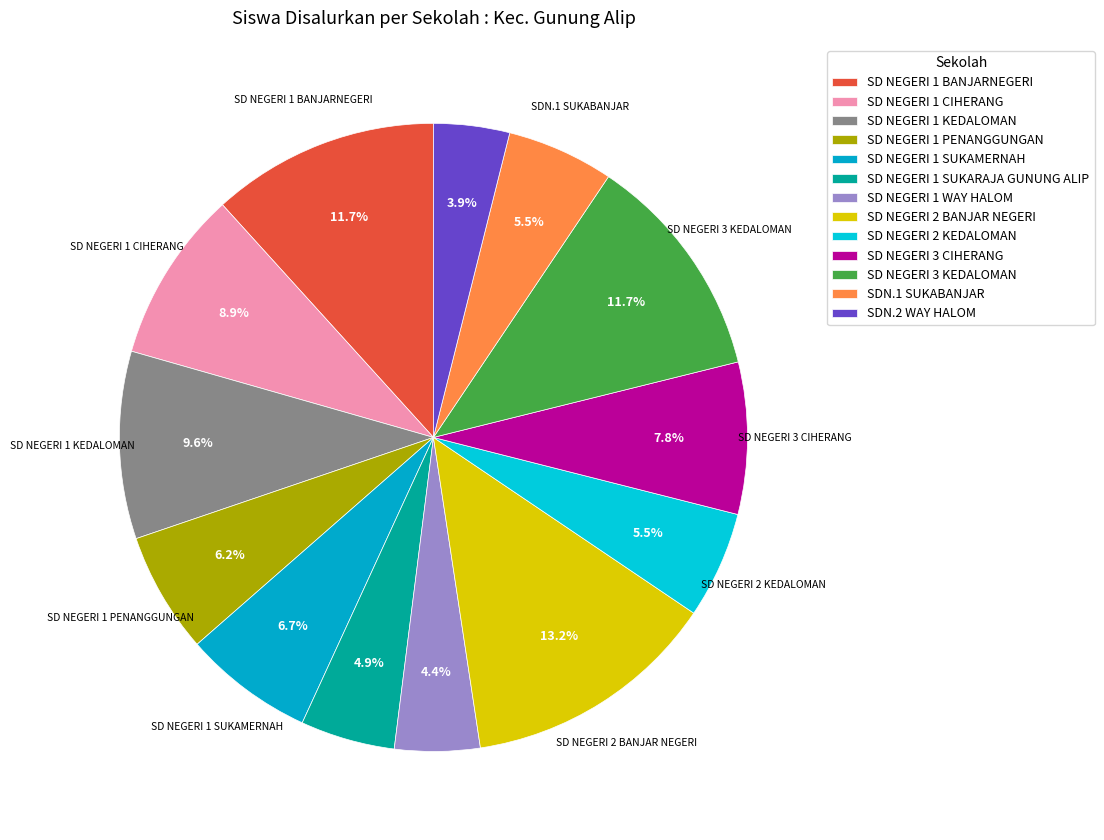

To the nearest percent, what is the difference between the SD NEGERI 1 WAY HALOM and SD NEGERI 1 SUKAMERNAH slice percentages?

2%